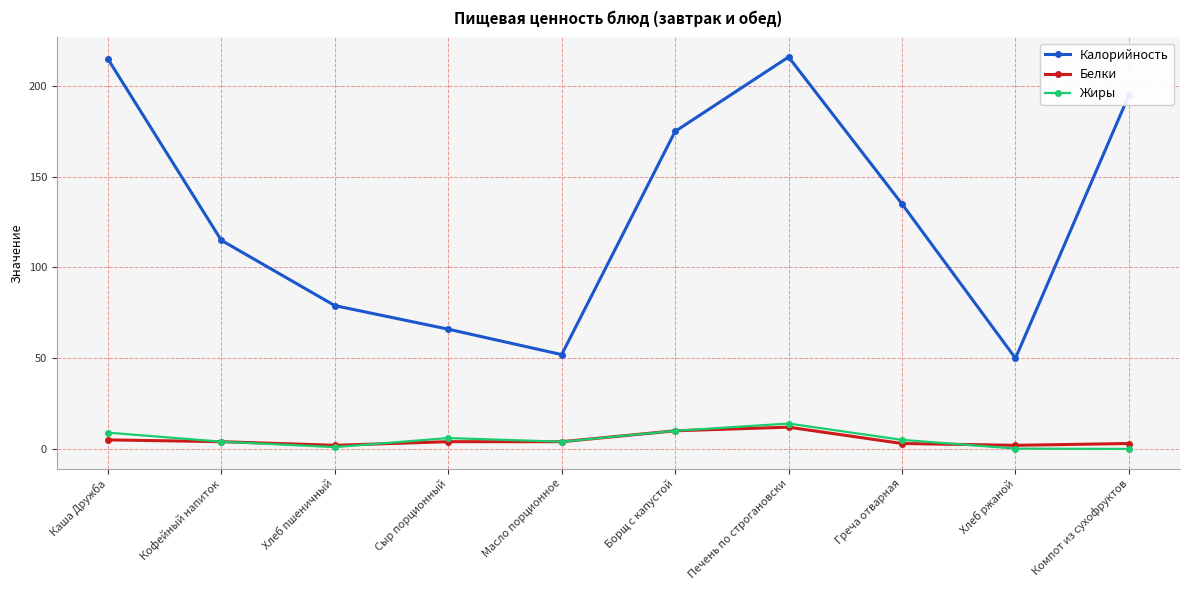

What is the total value across all series at Масло порционное?

60.0